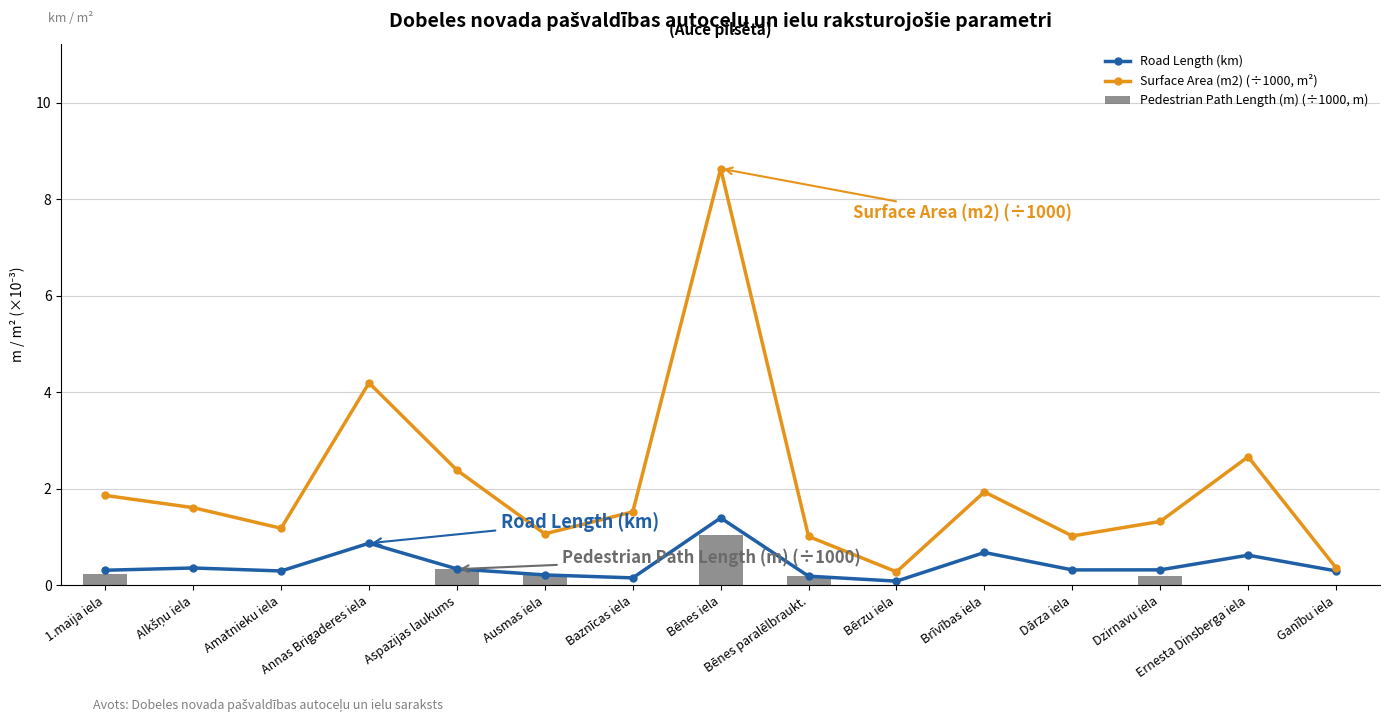

Are the bars horizontal?

No